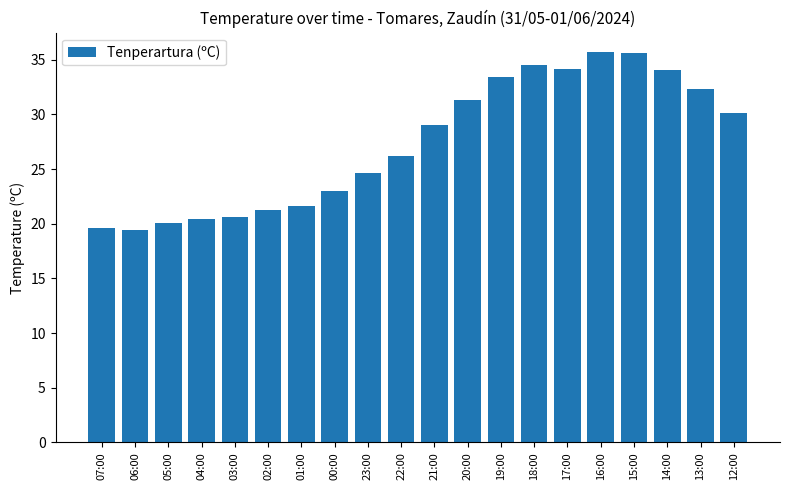

How many data points are less than 29?

10